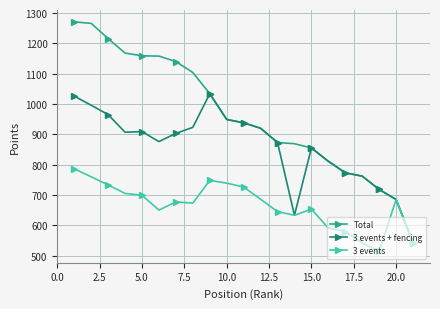

Which series has the widest spread of values?

Total